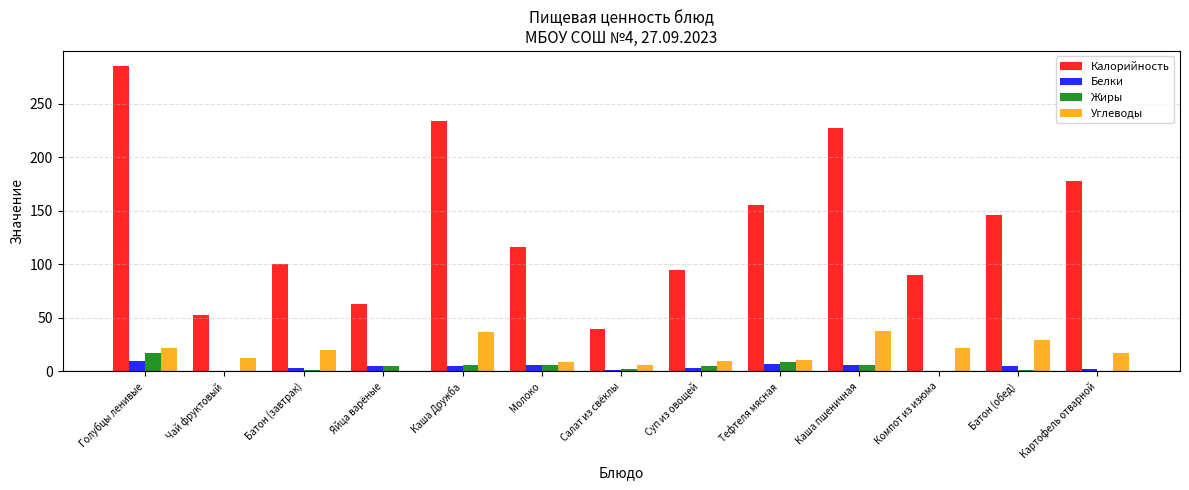

Between Чай фруктовый and Батон (обед), which series saw the biggest shift?

Калорийность